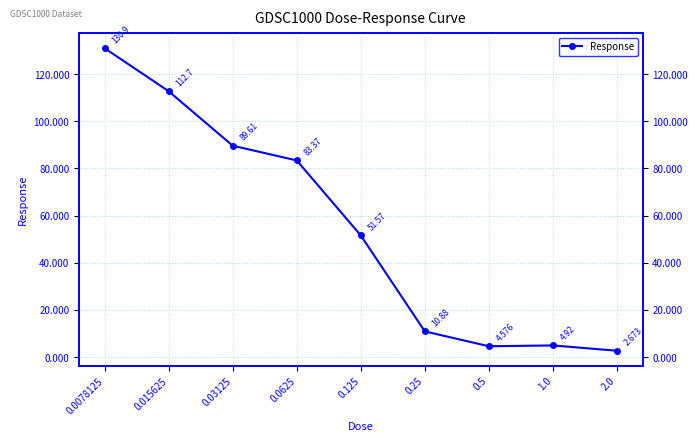

Rank the categories by value from highest to lowest.

0.0078125, 0.015625, 0.03125, 0.0625, 0.125, 0.25, 1.0, 0.5, 2.0